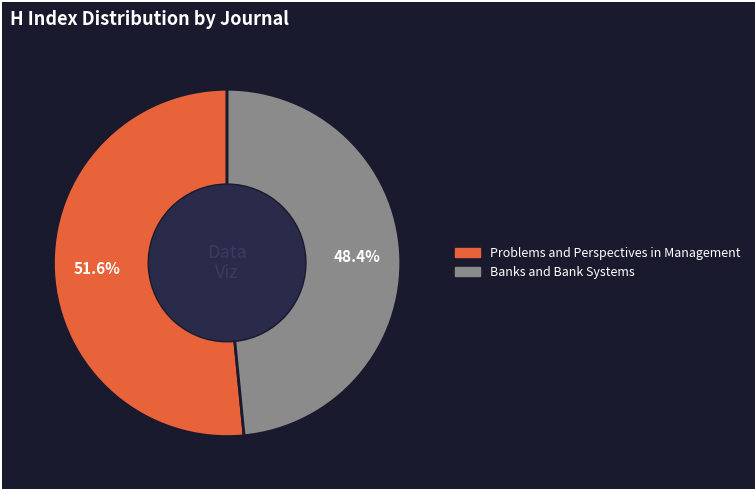

To the nearest percent, what is the average slice percentage?

50%